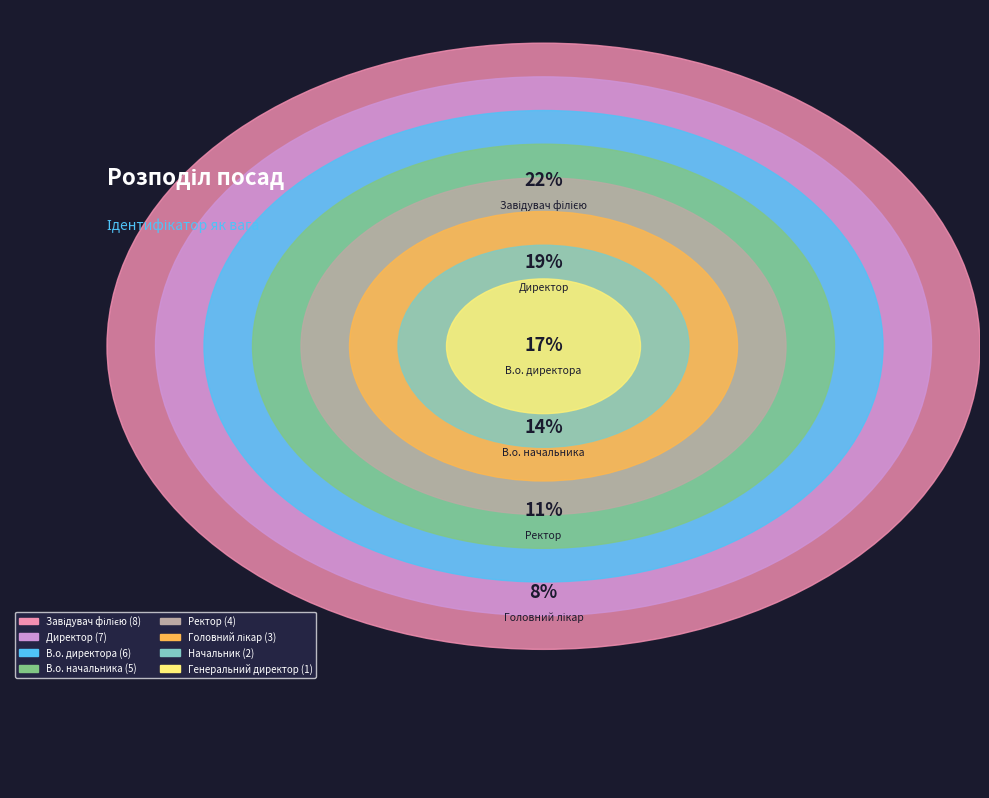

Is there a majority slice in this chart?

No